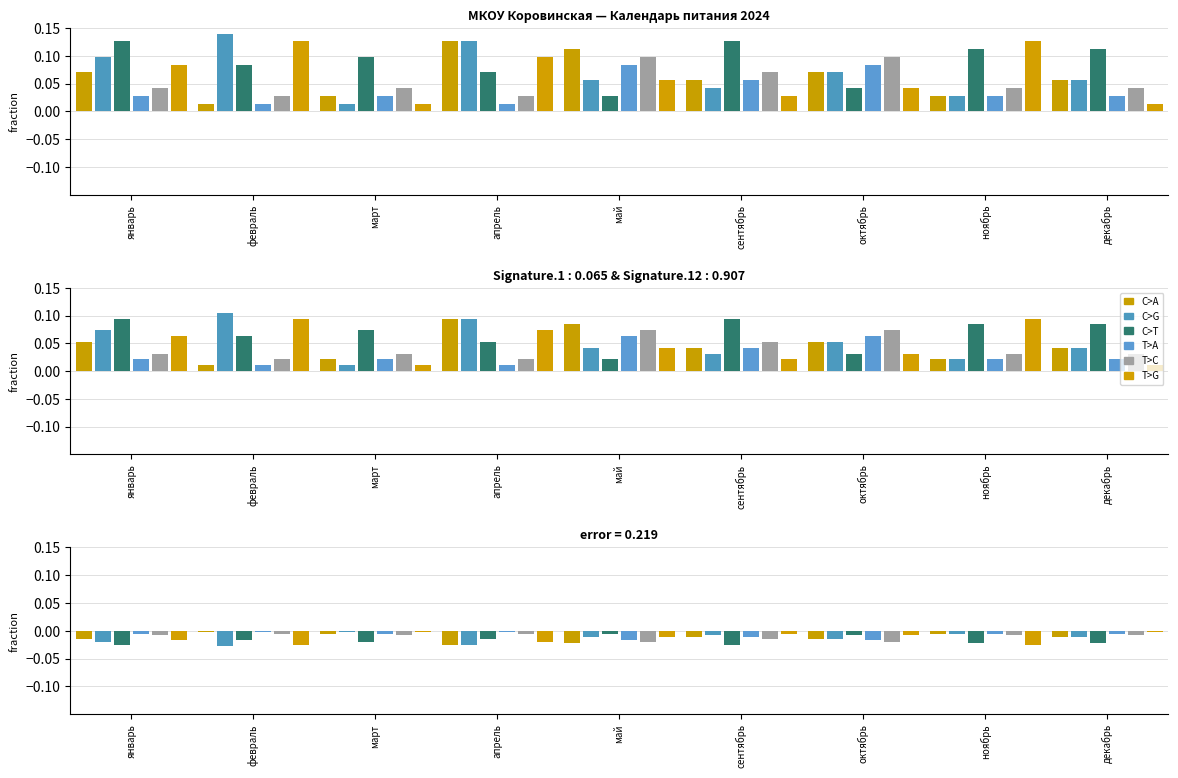

Is it true that C>A equals -0.0 at апрель?

True